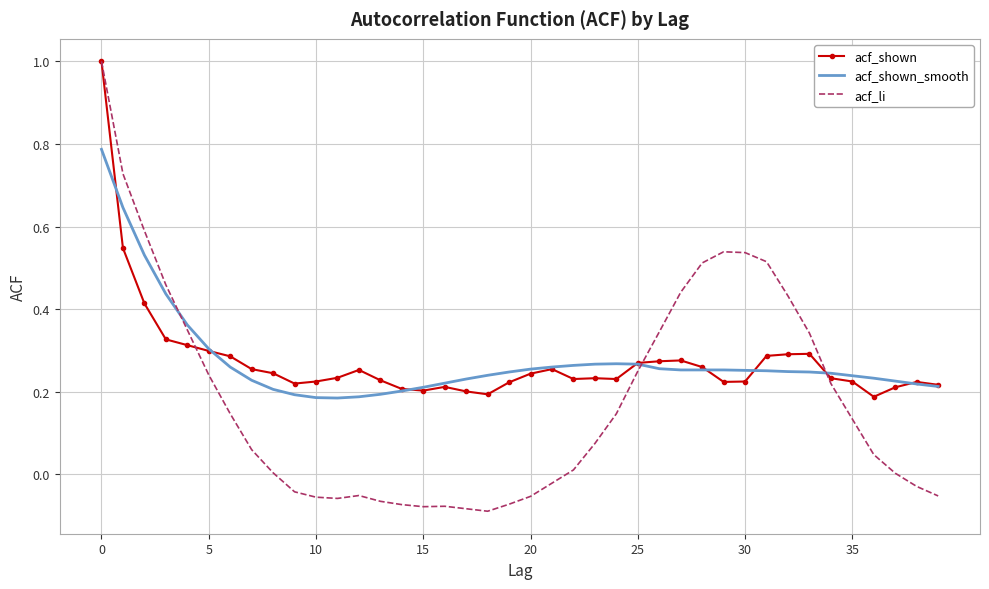

What is the maximum value for acf_li?

1.0